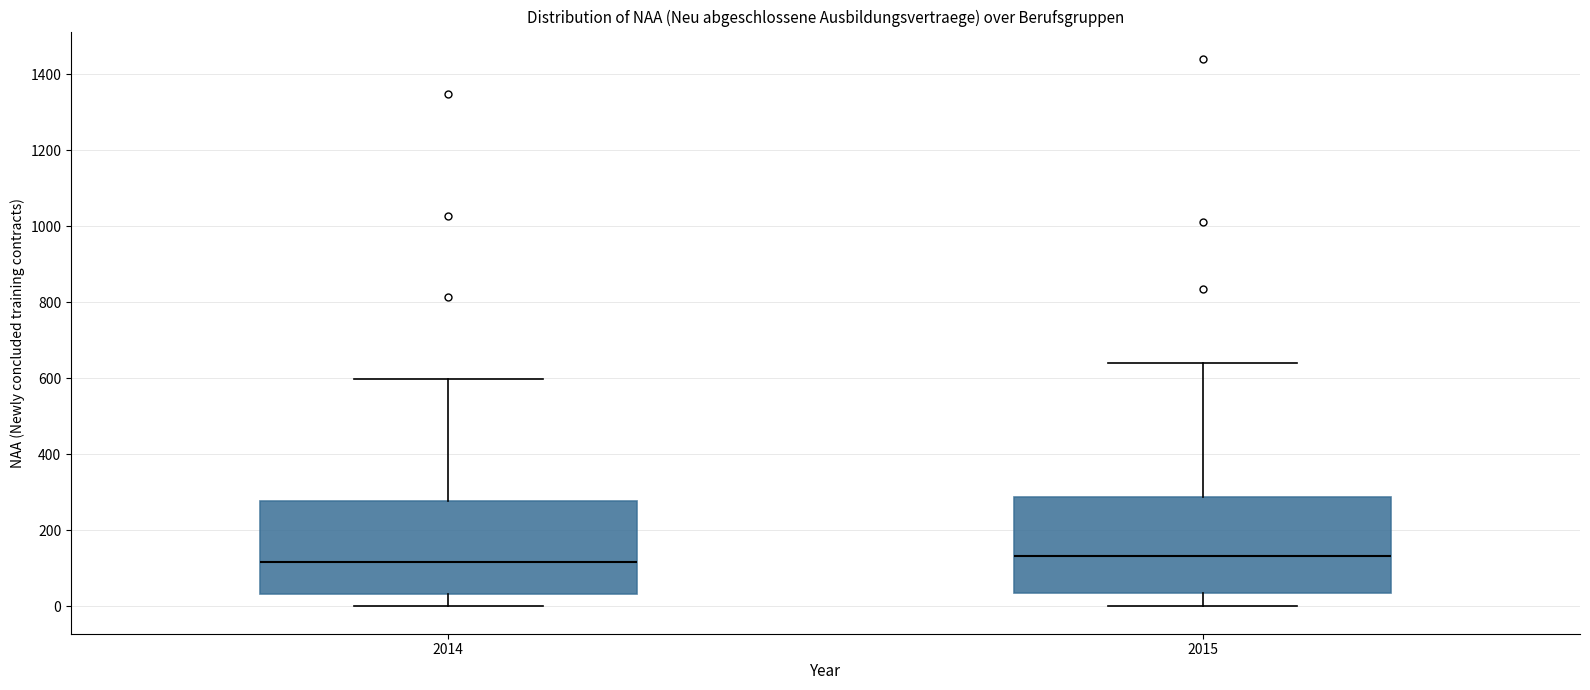

Where does the median line of the box at x = 2015 sit on the y-axis? The values are not printed on the chart, so give them approximately, as read against the axis.

140